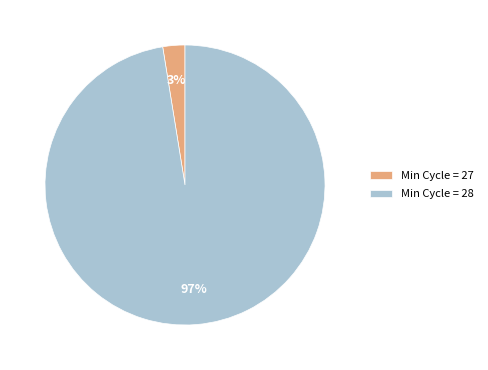

How many slices are in this pie chart?

2